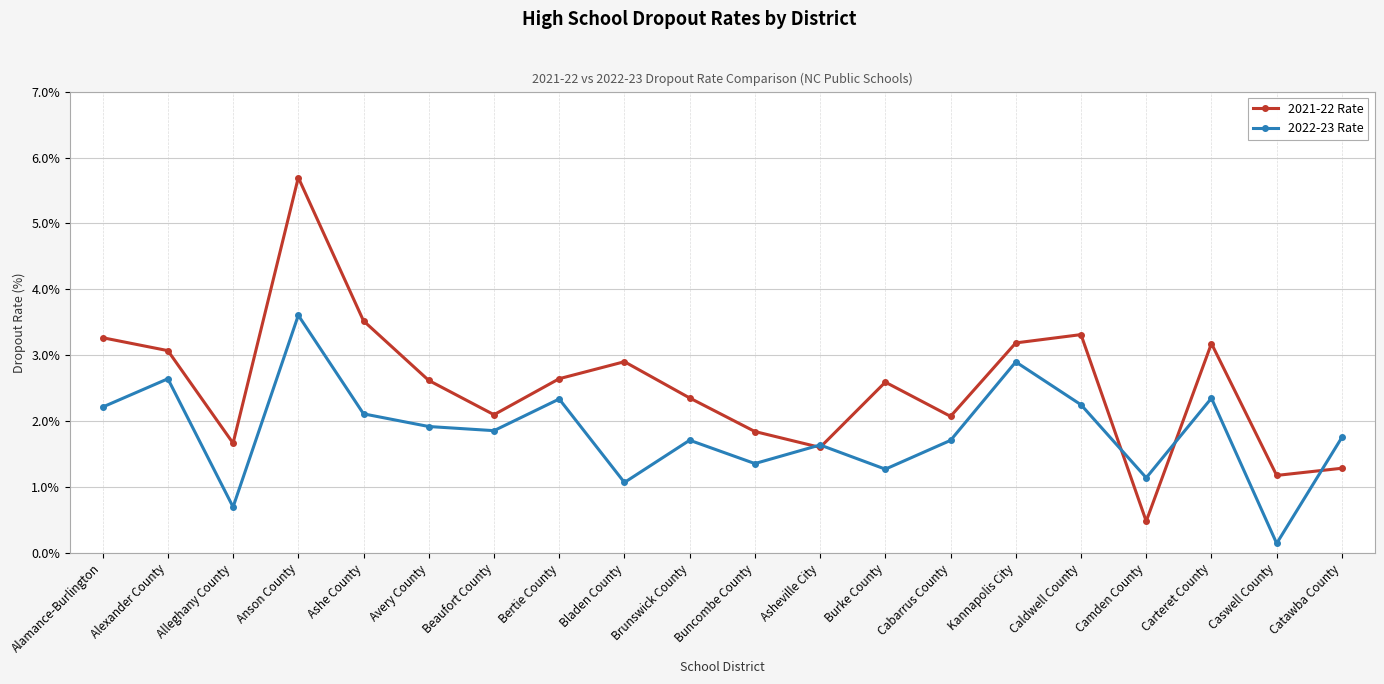

Rank the series by their average value, from highest to lowest.

2021-22 Rate, 2022-23 Rate